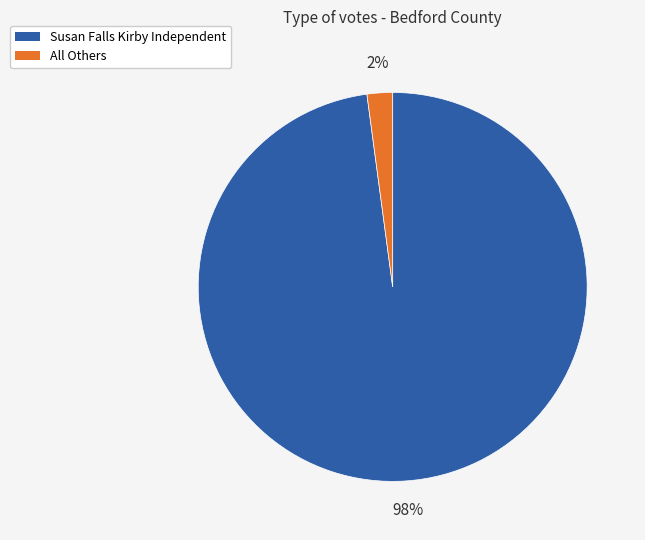

Which has a higher value, All Others or Susan Falls Kirby Independent?

Susan Falls Kirby Independent